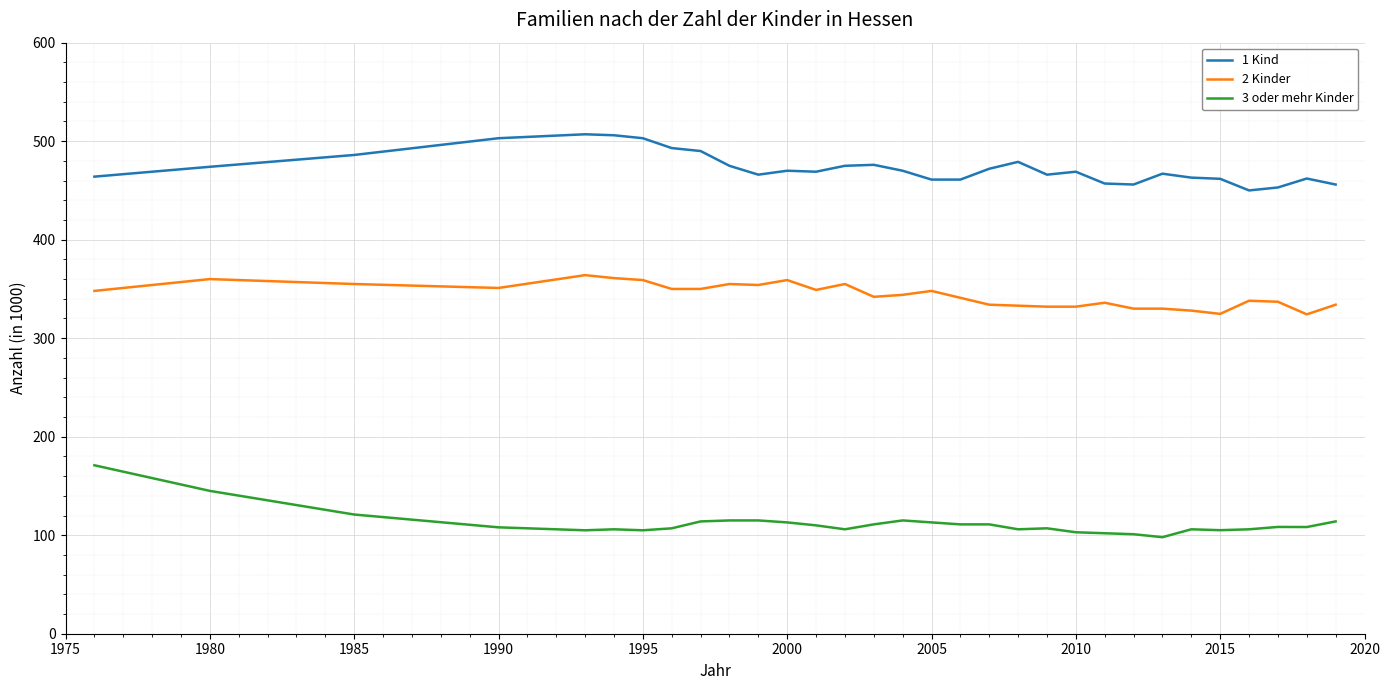

True or false: 2 Kinder and 3 oder mehr Kinder intersect in this chart.

False